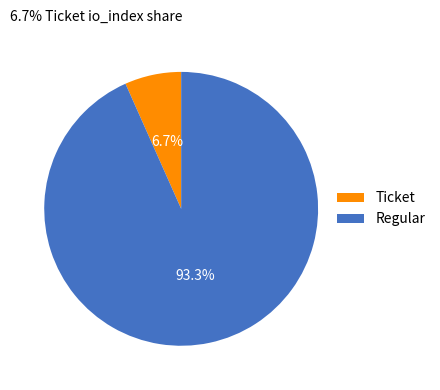

Rank the categories by value from lowest to highest.

Ticket, Regular